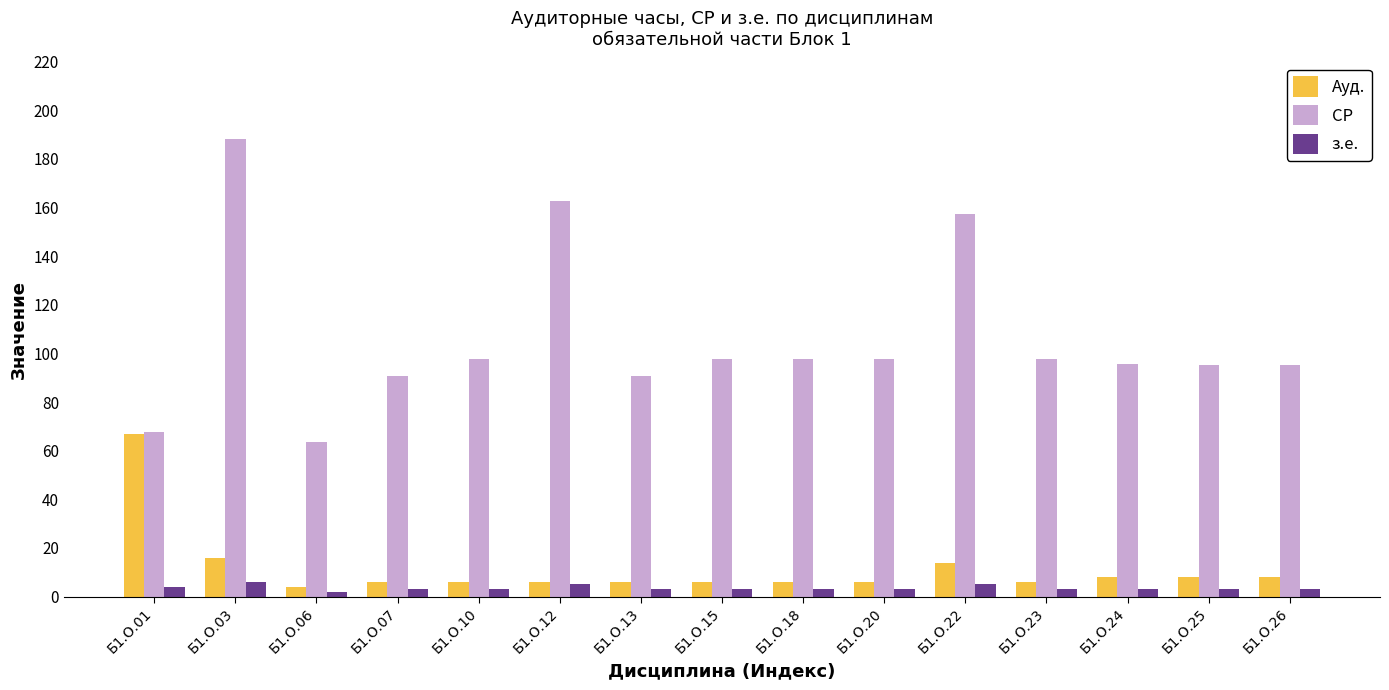

Rank the series by their maximum value, from lowest to highest.

з.е., Ауд., СР